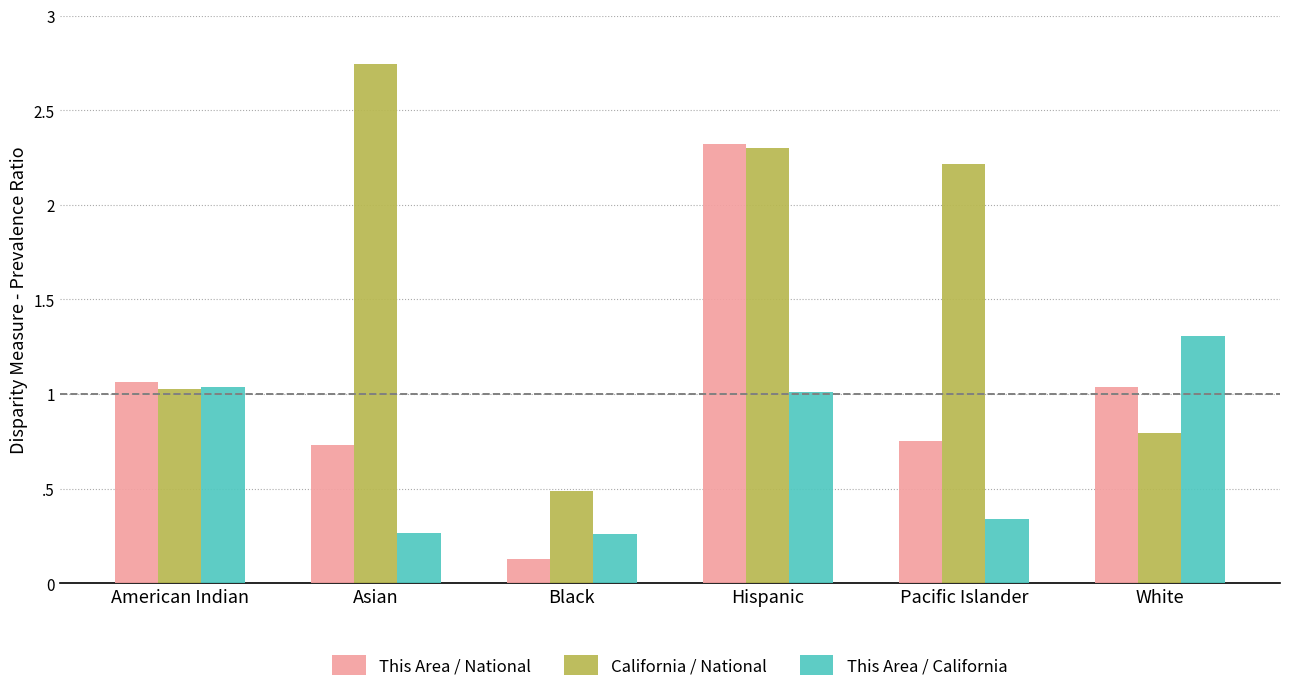

Where is This Area / National nearest to the value 1?

White